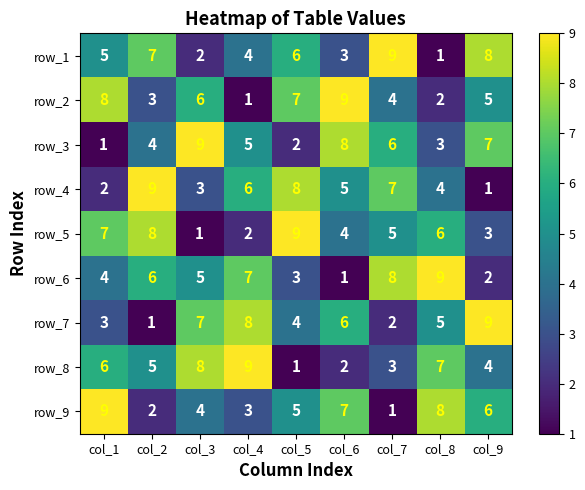

At which label is row_3 closest to 5?

col_4